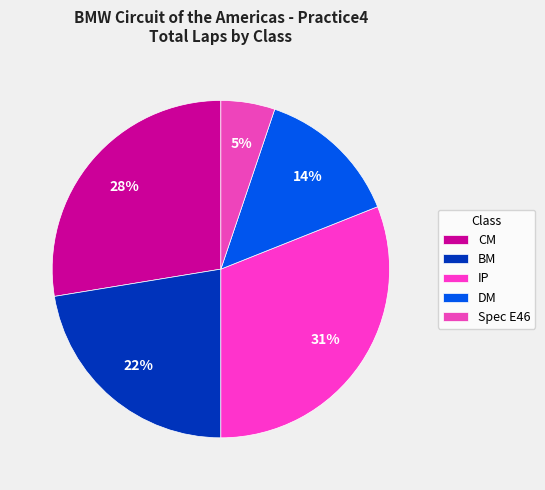

Count the number of slices in the pie.

5